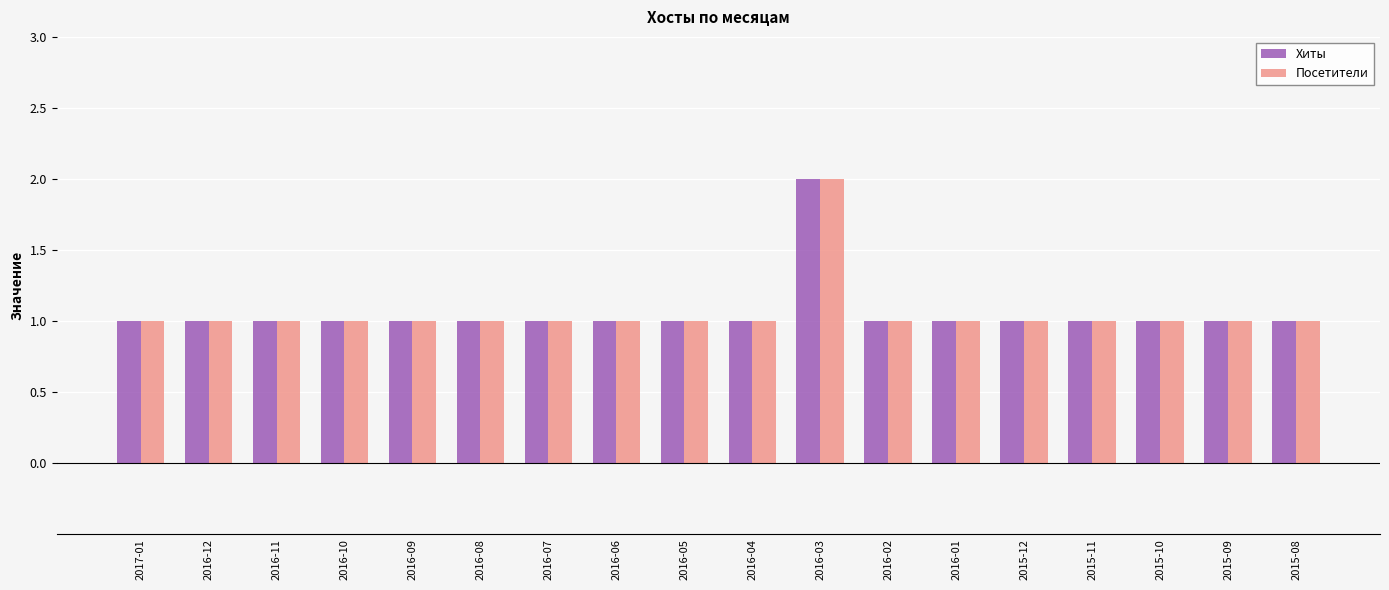

Count the number of data series in this chart.

2